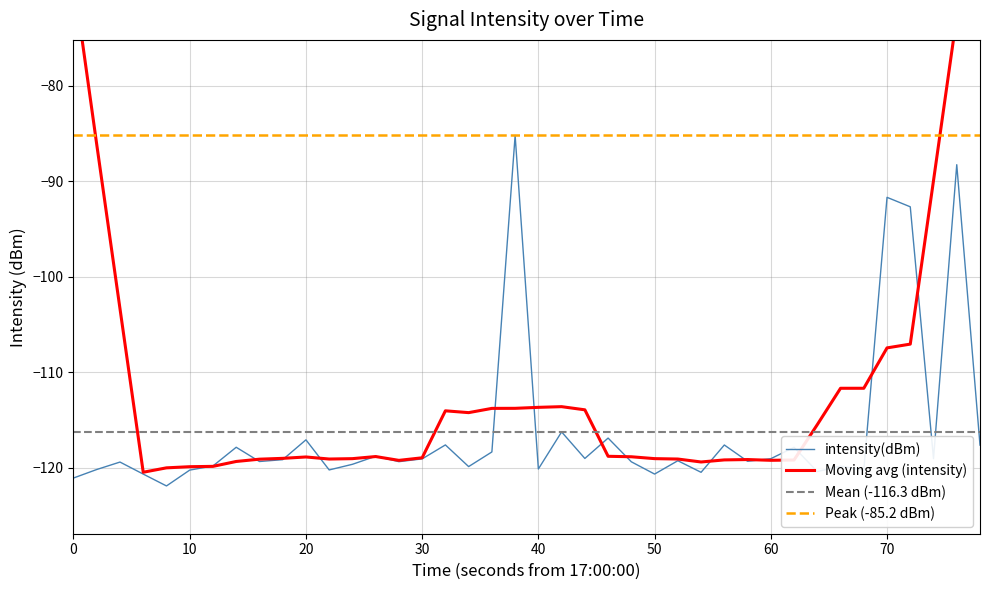

At which category does the chart reach its minimum across all series?

40